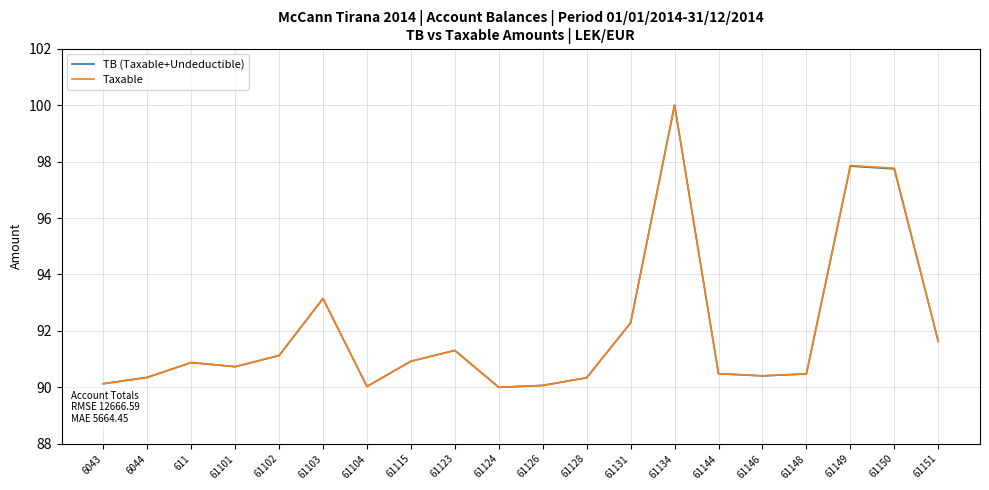

What is the minimum value shown in the chart?

90.0